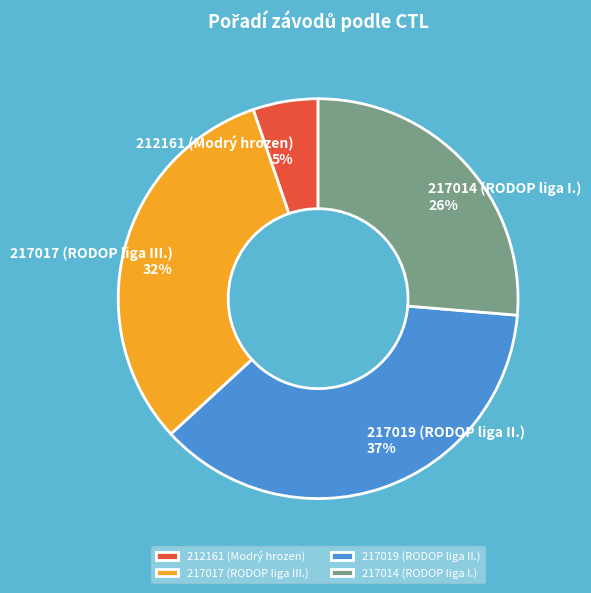

How many slices are in this pie chart?

4